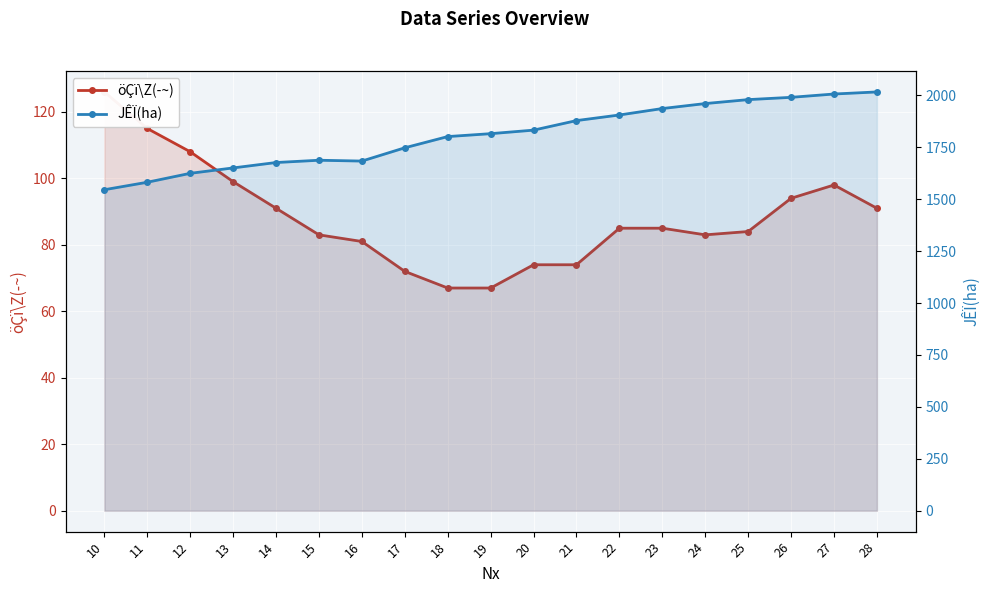

What is the total value across all series at 11?

1697